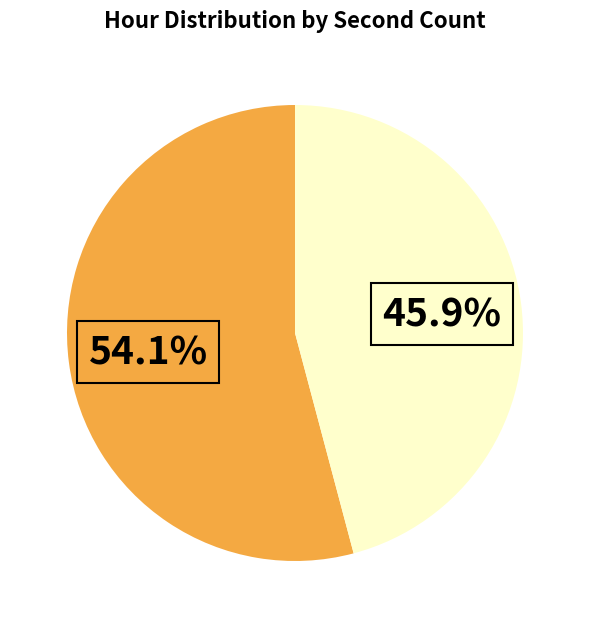

Is there a majority slice in this chart?

Yes